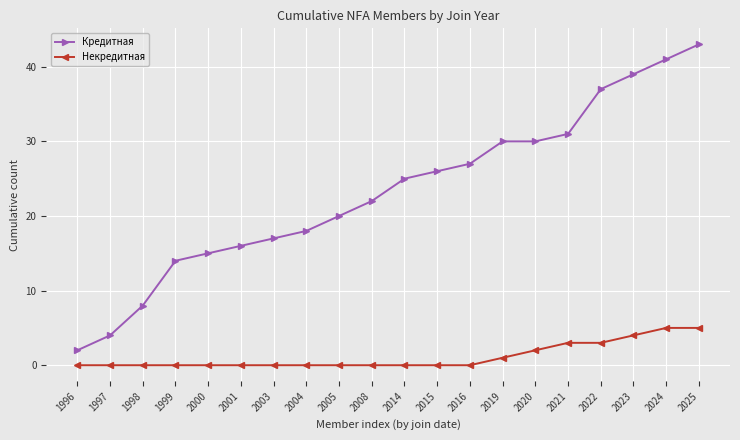

What is the value of the Некредитная point at the 14th from the left?

1